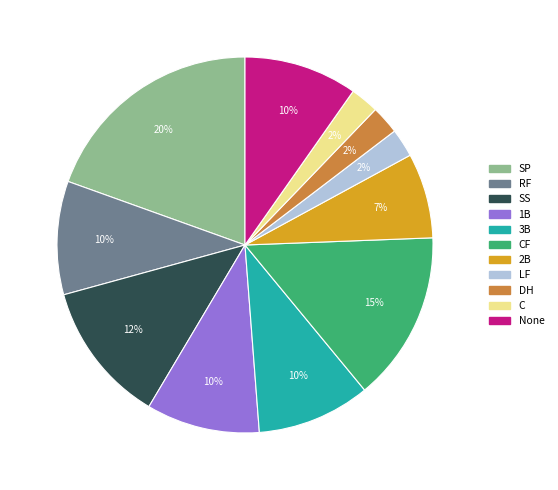

How many slices are in this pie chart?

11